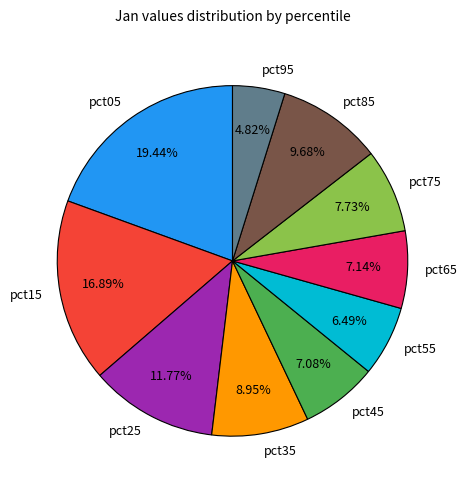

Does pct75 account for over 50% of the chart?

No